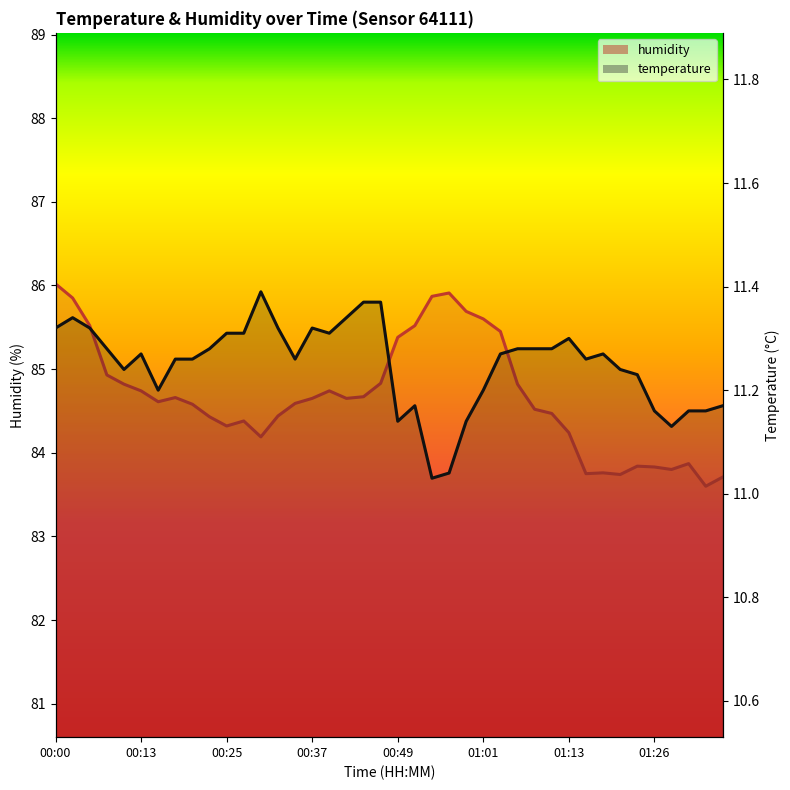

What are all the series names shown in the legend?

temperature, humidity